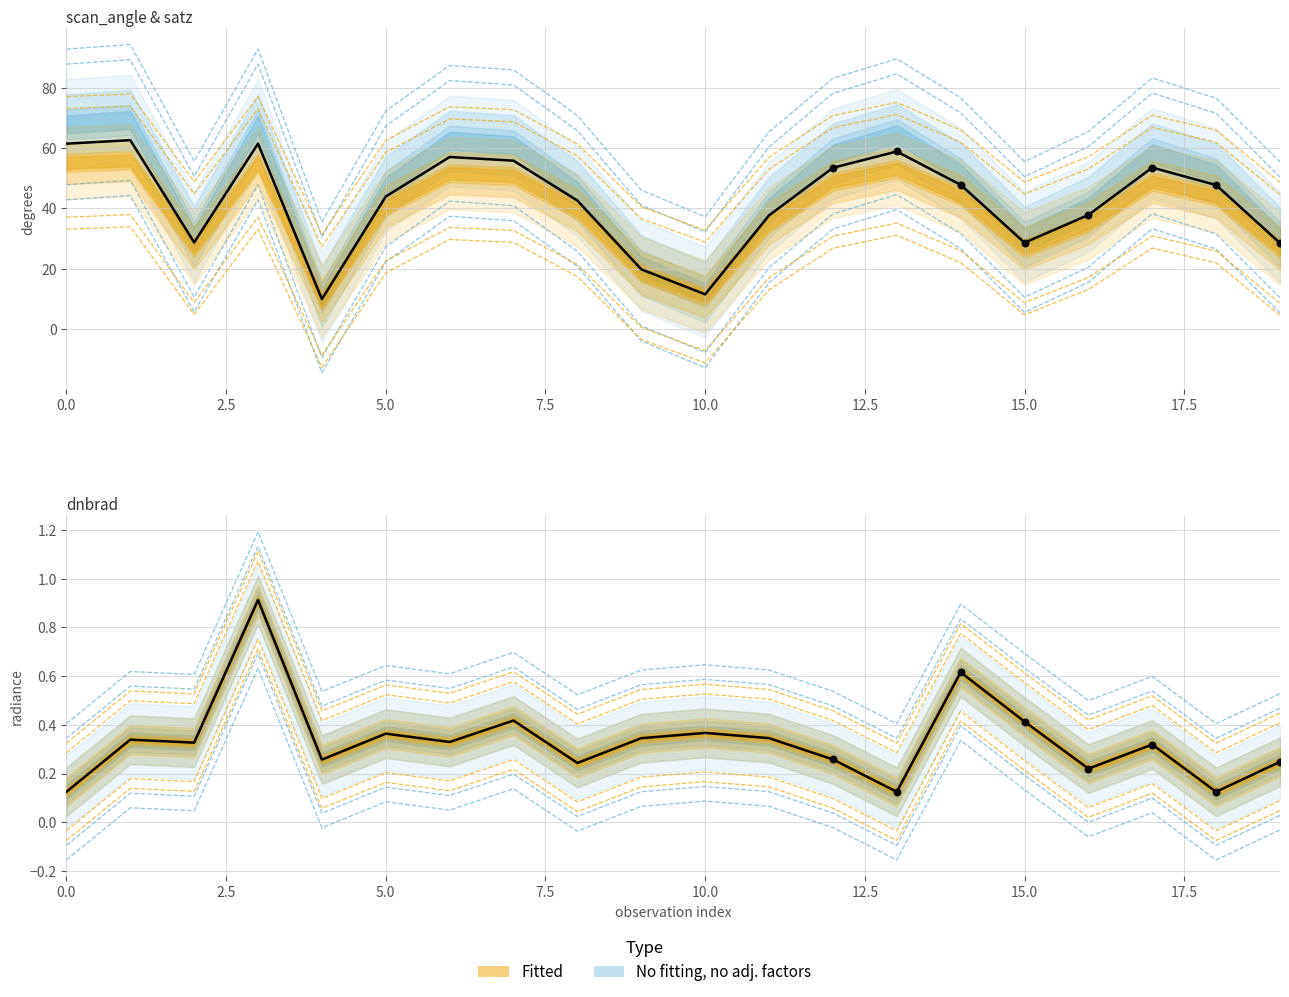

Which series has the largest total across all categories?

satz